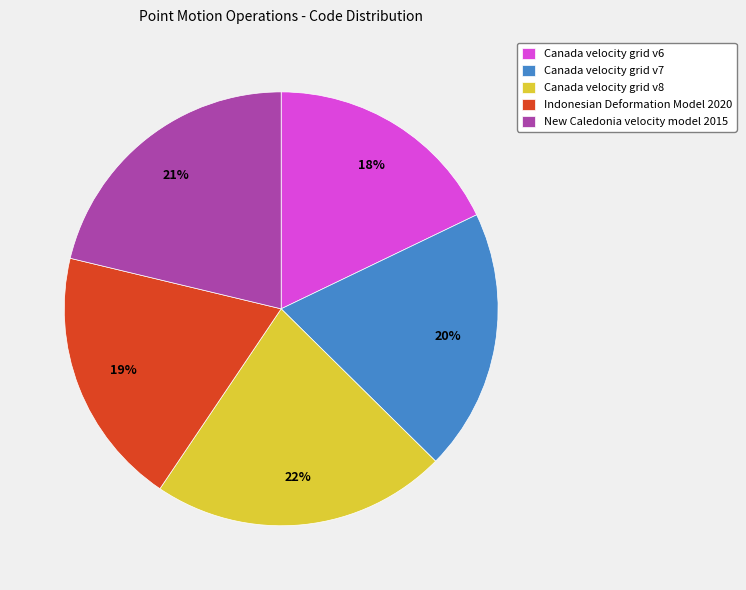

Count the number of slices in the pie.

5